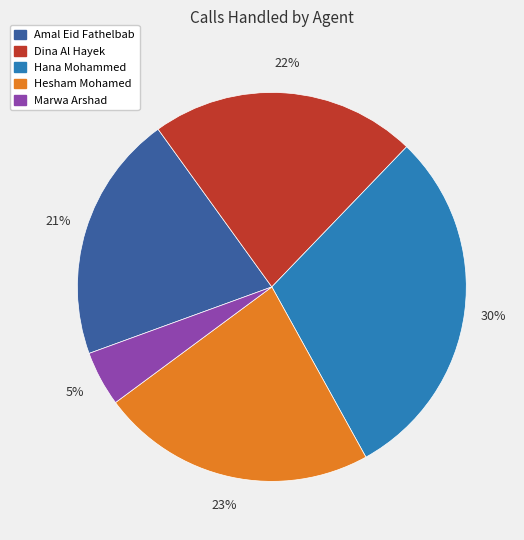

What is the largest slice in the pie chart?

Hana Mohammed